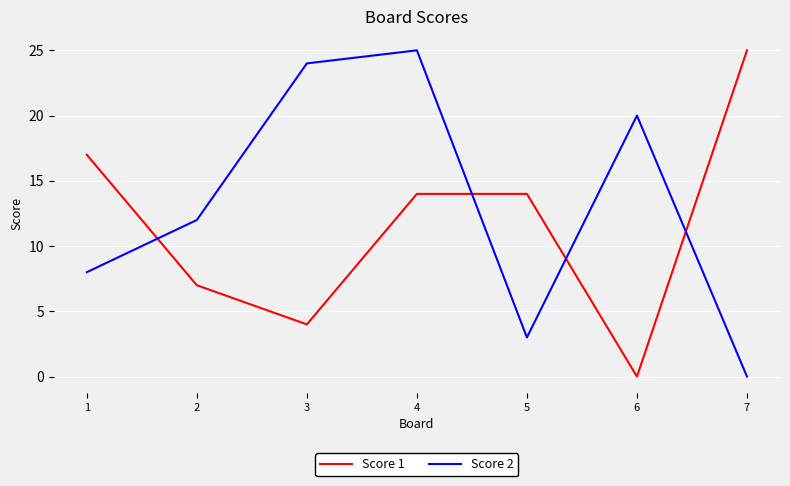

True or false: Score 1 and Score 2 intersect in this chart.

True